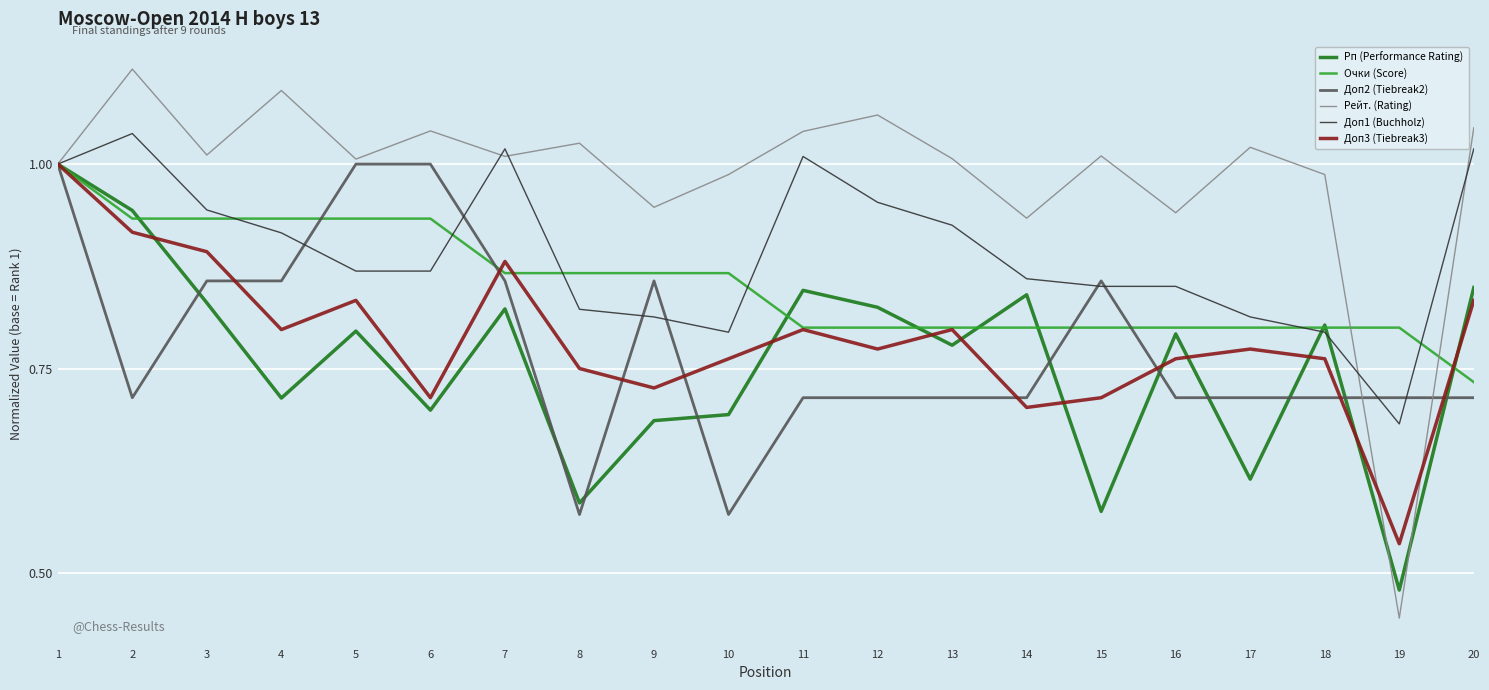

True or false: Рейт. (Rating) and Доп2 (Tiebreak2) intersect in this chart.

True